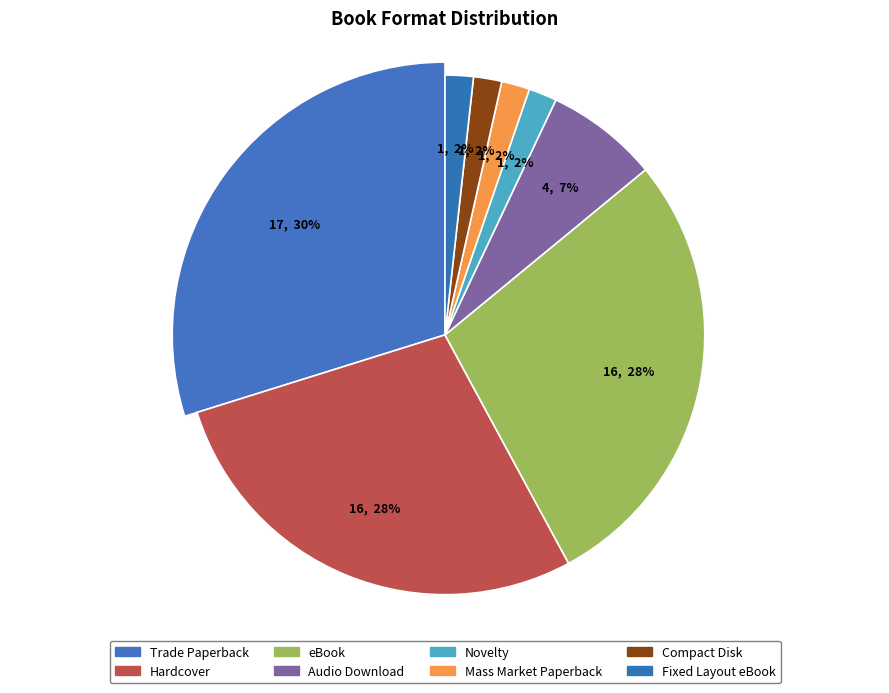

Is Novelty the majority of the pie?

No